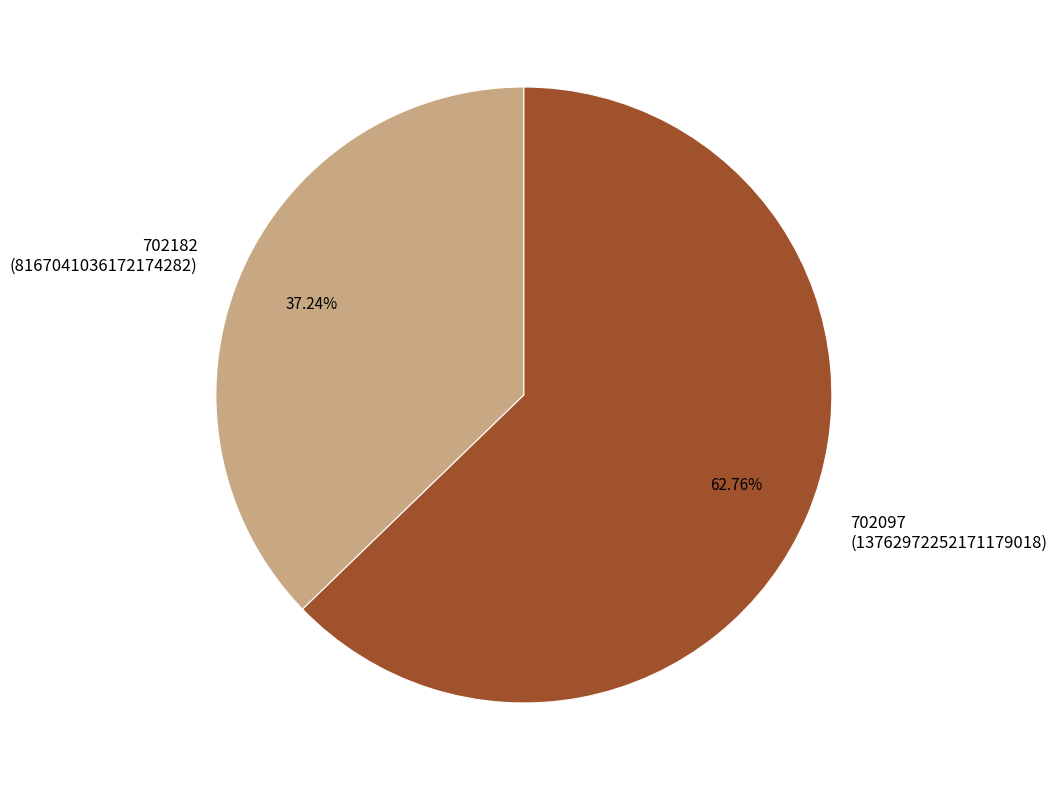

Count the number of slices in the pie.

2